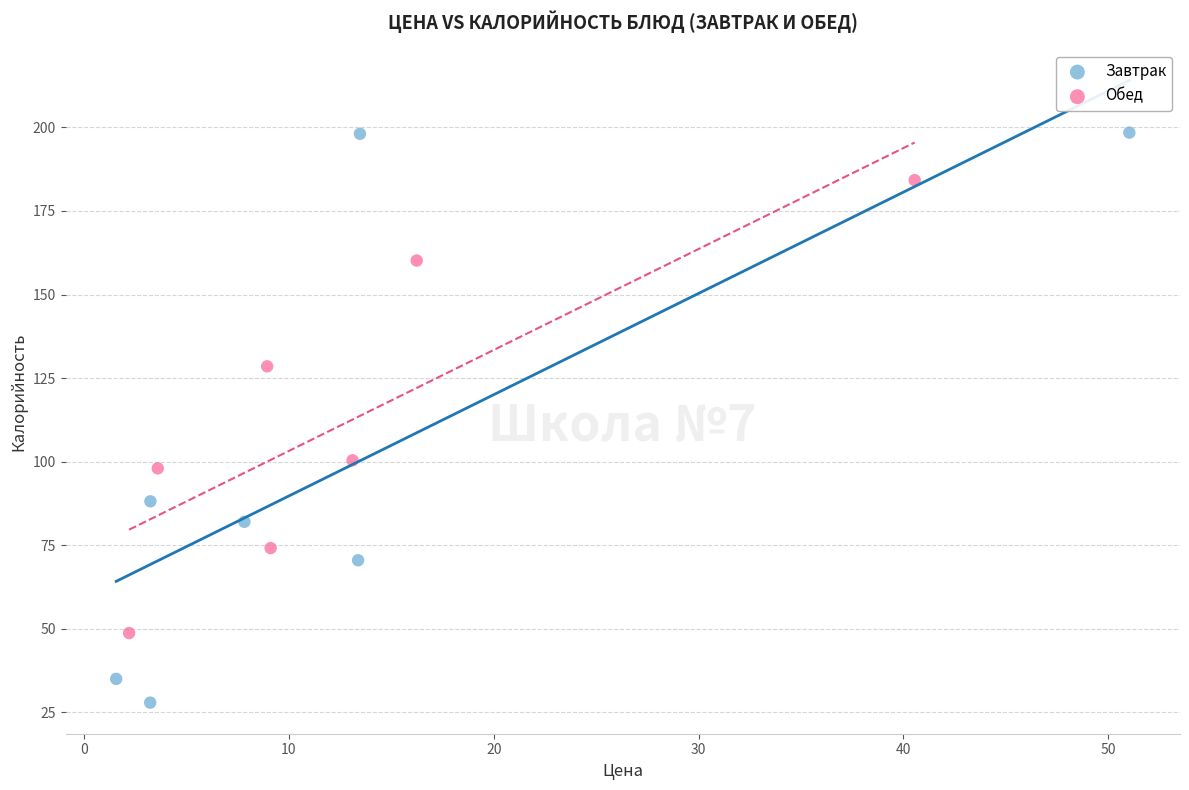

What are all the series names shown in the legend?

Завтрак, Обед